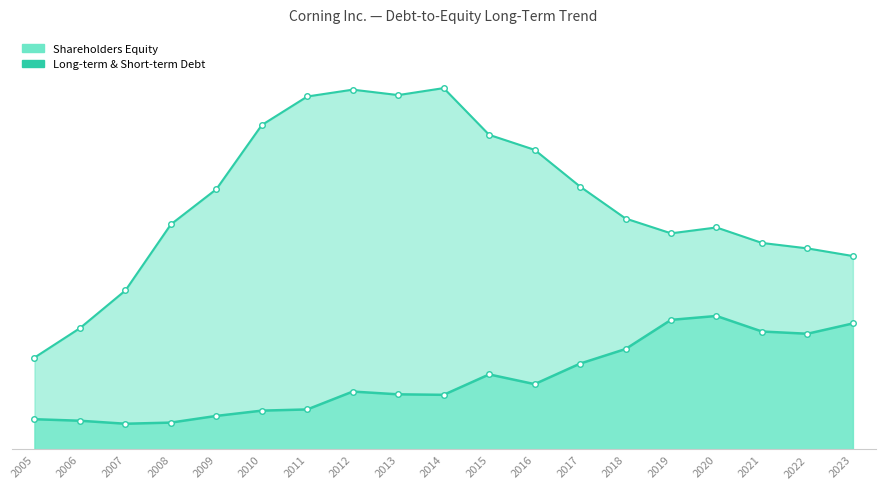

What value does the Long-term & Short-term Debt series have at 2010?

2319